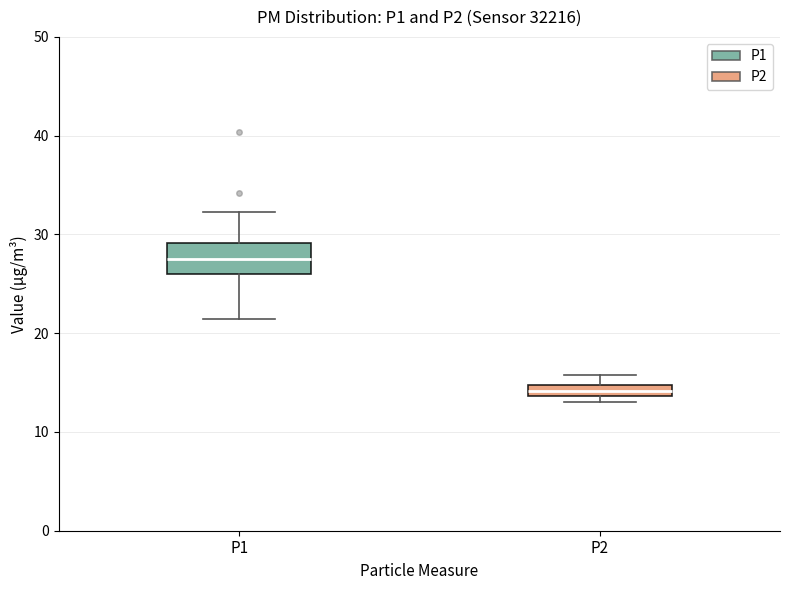

Where is the lower edge of the box for P2 on the y-axis? The values are not printed on the chart, so give them approximately, as read against the axis.

14